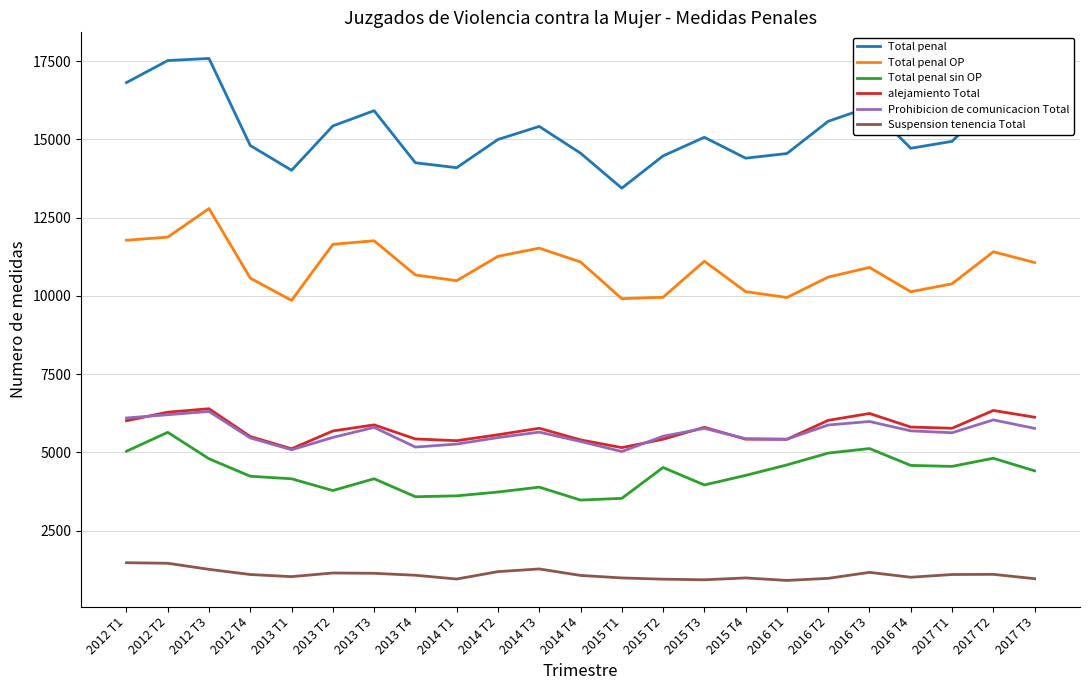

Which series changed the most between 2014 T4 and 2017 T2?

Total penal